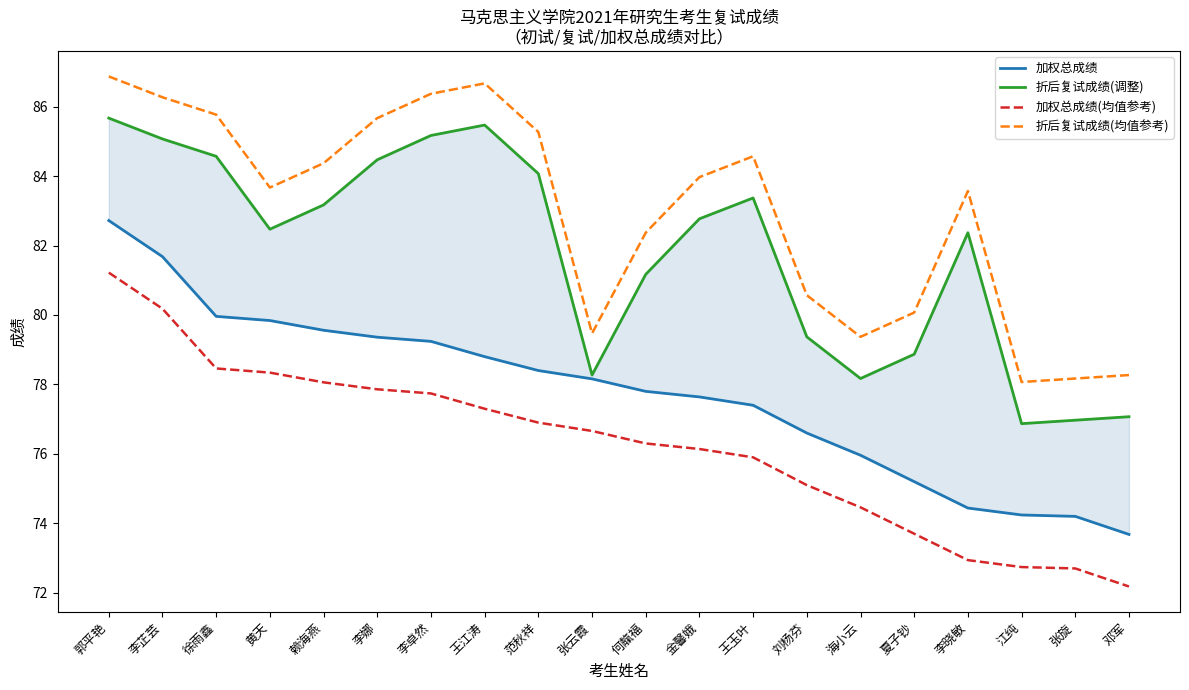

Is the value of 加权总成绩(均值参考) at 李芷芸 greater than the value of 加权总成绩 at 赖海燕?

Yes